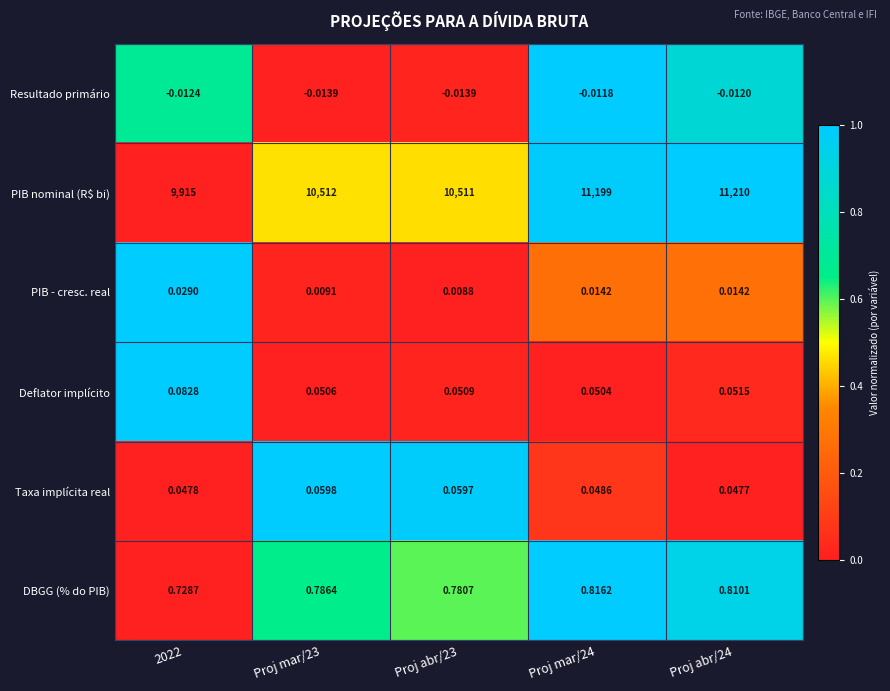

Rank the series at Proj abr/23 from highest to lowest value.

PIB nominal (R$ bi), DBGG (% do PIB), Taxa implícita real, Deflator implícito, PIB - cresc. real, Resultado primário